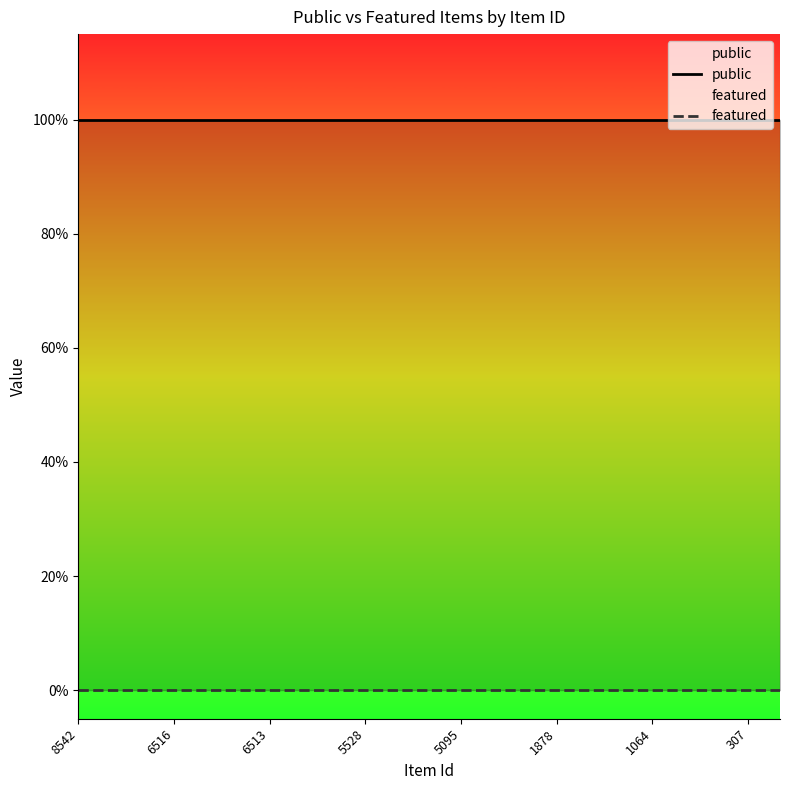

True or false: featured and public cross at least once.

False